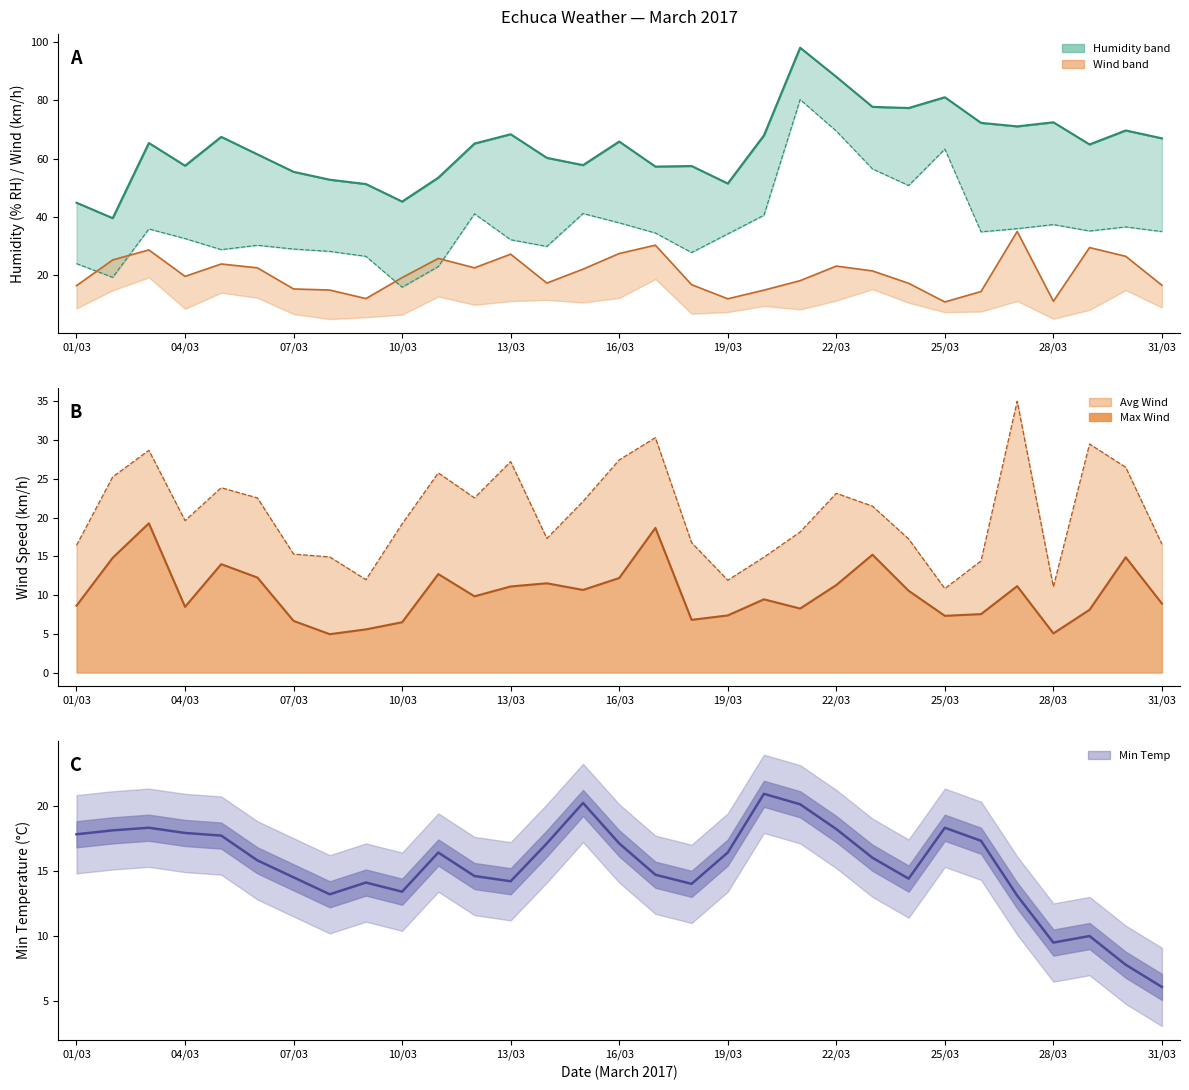

True or false: Avg Humidity (% RH) and Min Temp line cross at least once.

False